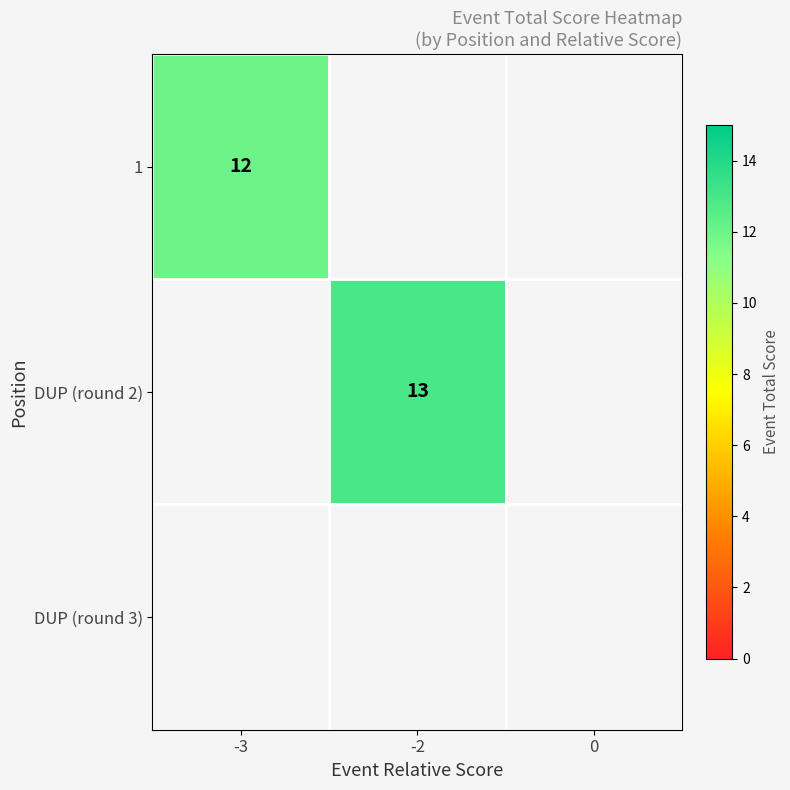

Between -2 and -3, which is larger?

-3